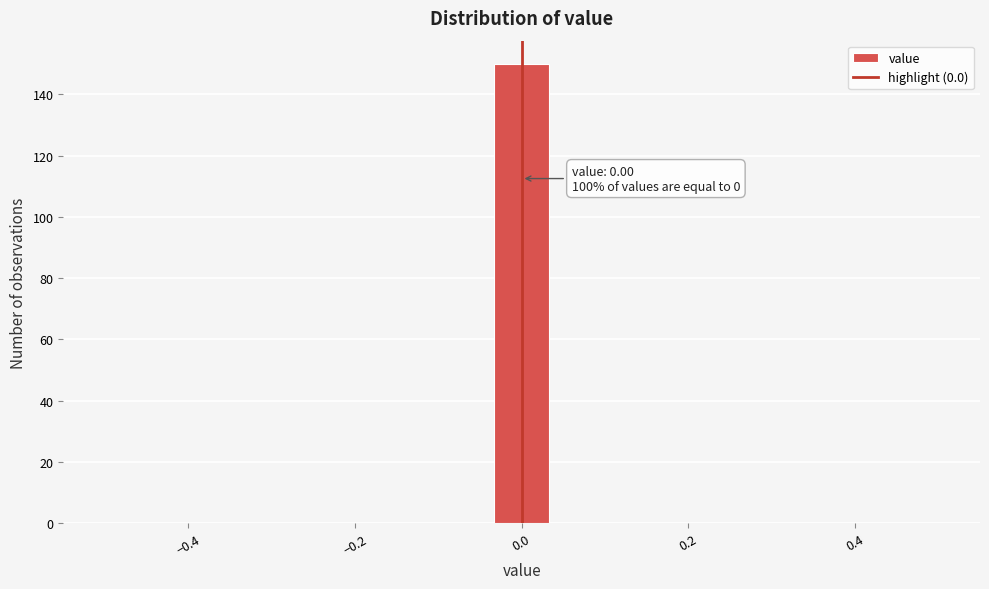

Read against the x-axis, roughly where is the centre of the tallest bar?

0.00